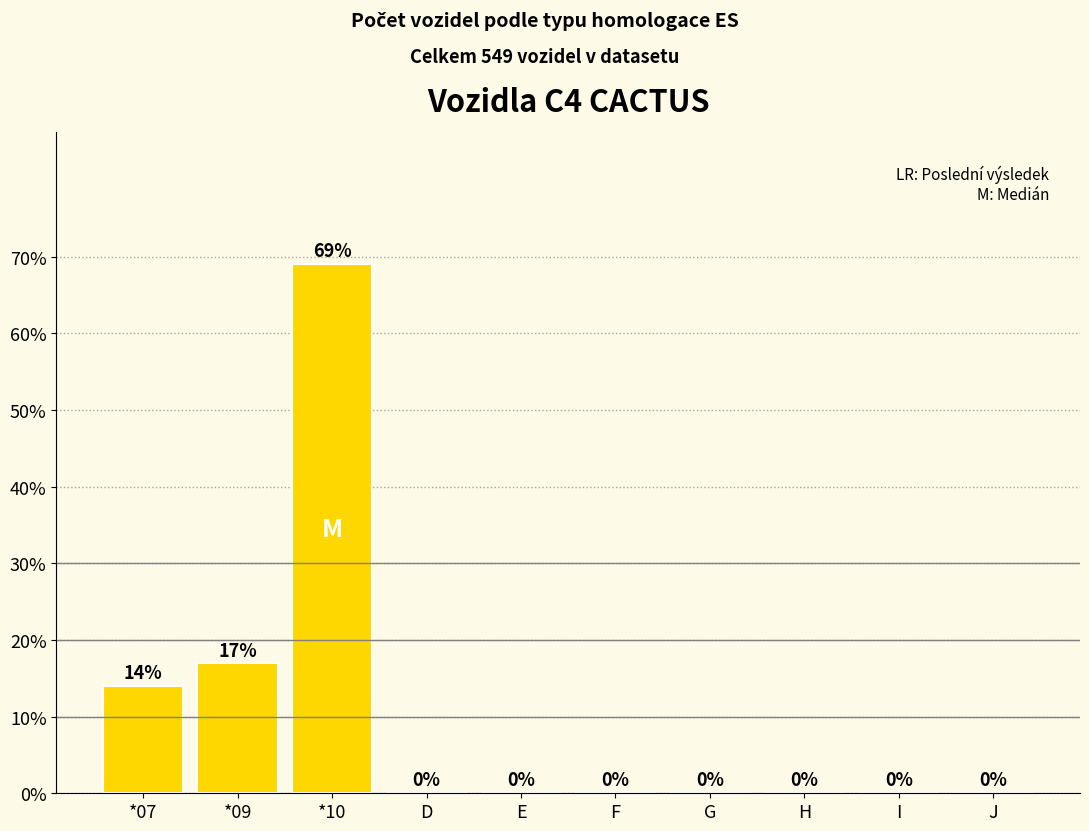

Are the bars grouped side by side (vs. stacked)?

No